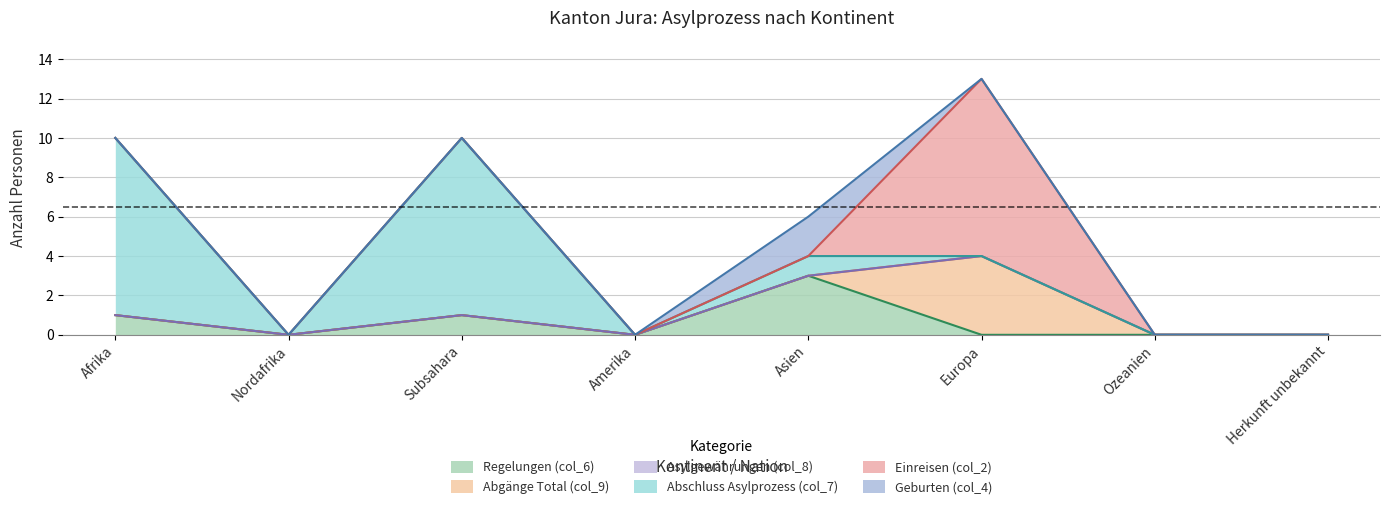

At which category does Abgänge Total (col_9) reach its first local peak?

Europa